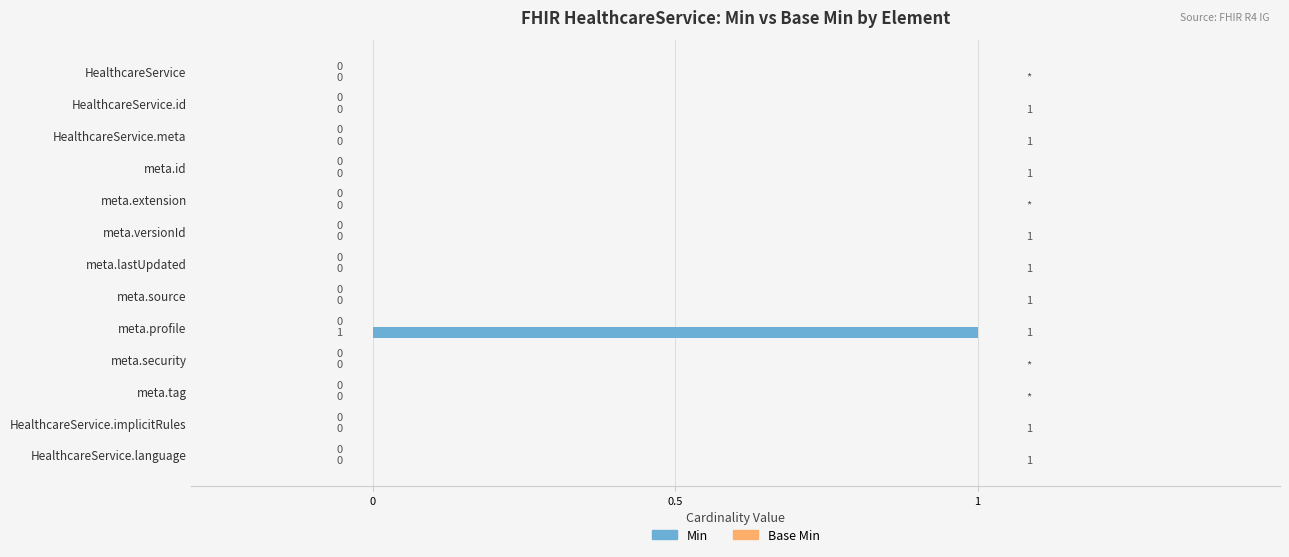

Reading bottom to top, what are all the values shown in this chart?

HealthcareService.language=0	HealthcareService.implicitRules=0	meta.tag=0	meta.security=0	meta.profile=1	meta.source=0	meta.lastUpdated=0	meta.versionId=0	meta.extension=0	meta.id=0	HealthcareService.meta=0	HealthcareService.id=0	HealthcareService=0